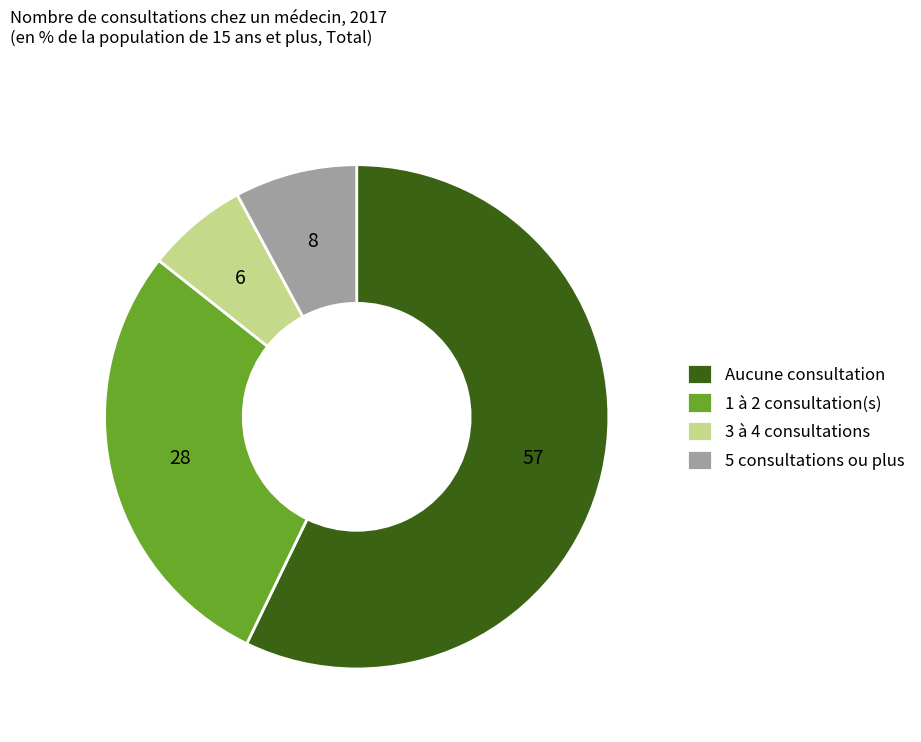

Which has a higher value, Aucune consultation or 5 consultations ou plus?

Aucune consultation